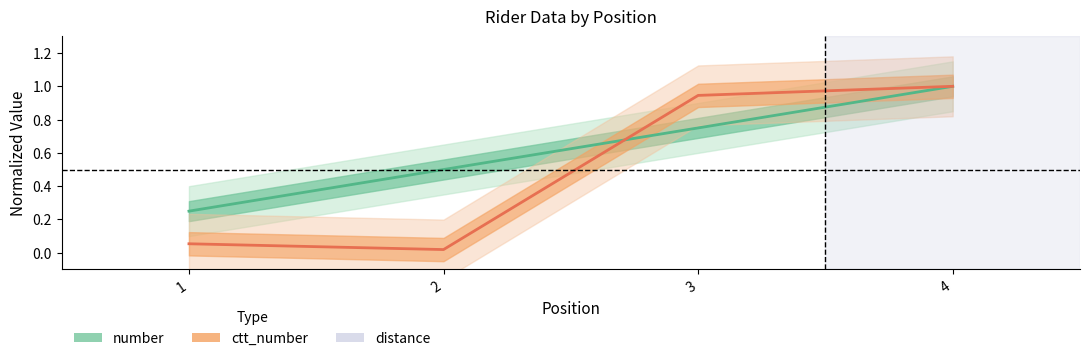

At 3, list the series in order from smallest to largest.

number, ctt_number